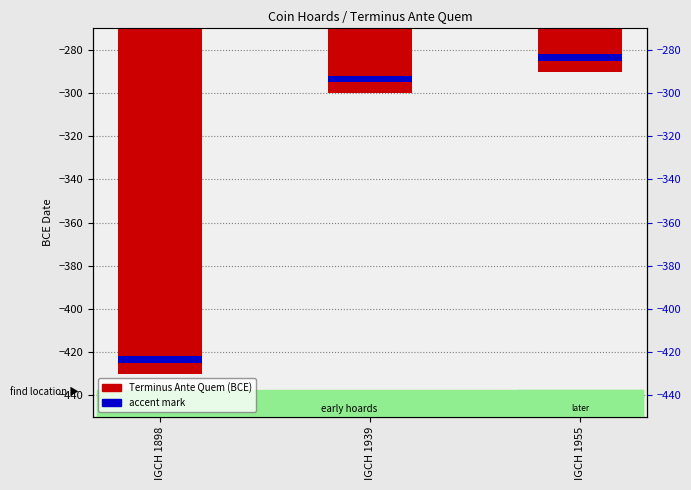

Reading left to right, list all the values displayed in this chart.

Terminus Ante Quem: -430	-300	-290
Accent mark: 3	3	3